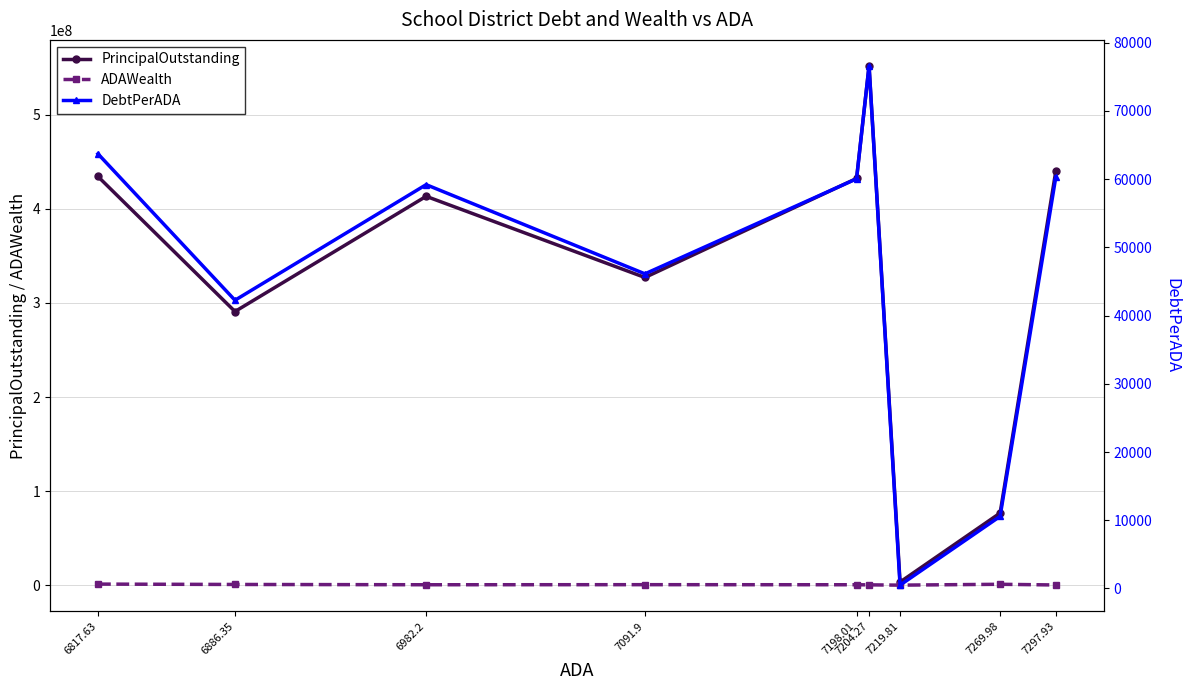

Which has a higher value, 6886.35 or 7269.98?

6886.35